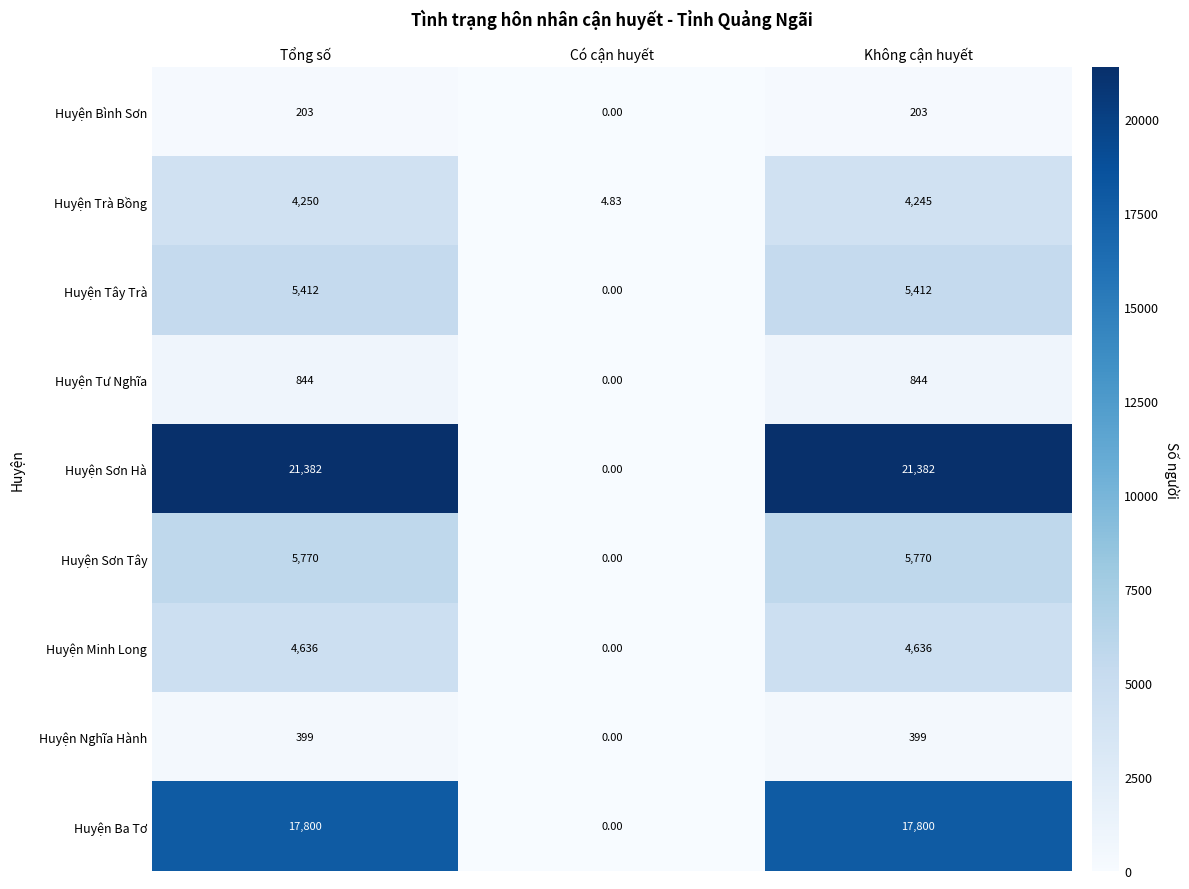

Which category has the lowest value in the Huyện Ba Tơ series?

Có cận huyết